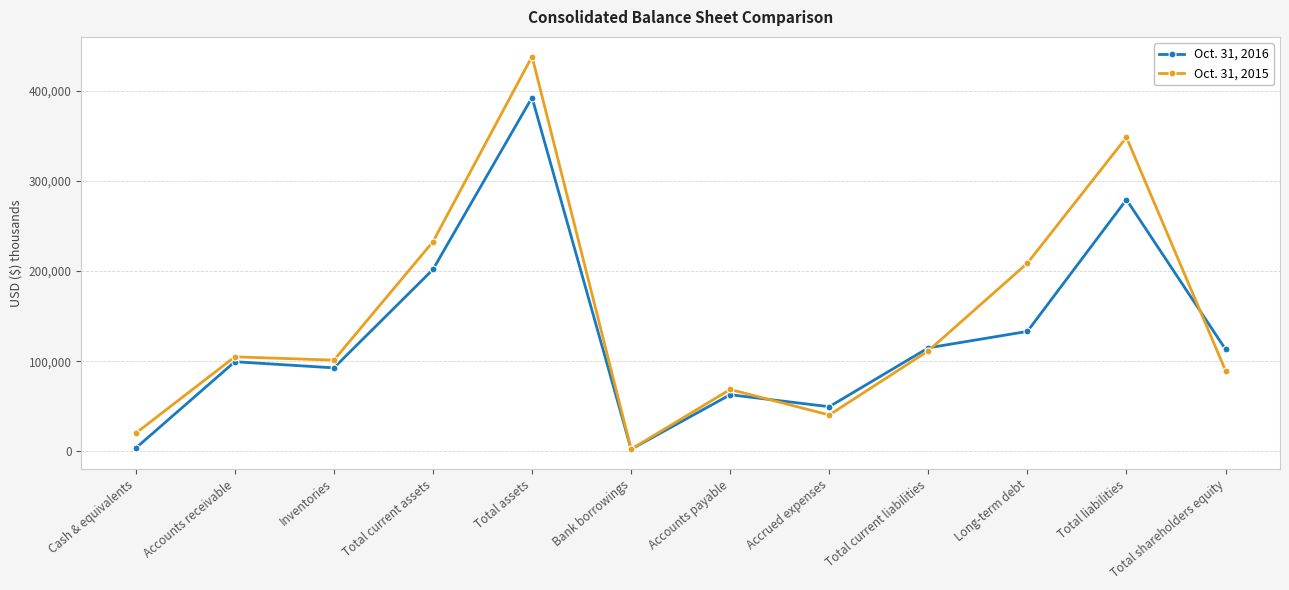

True or false: Oct. 31, 2015 has more than 2 interior local peaks.

True